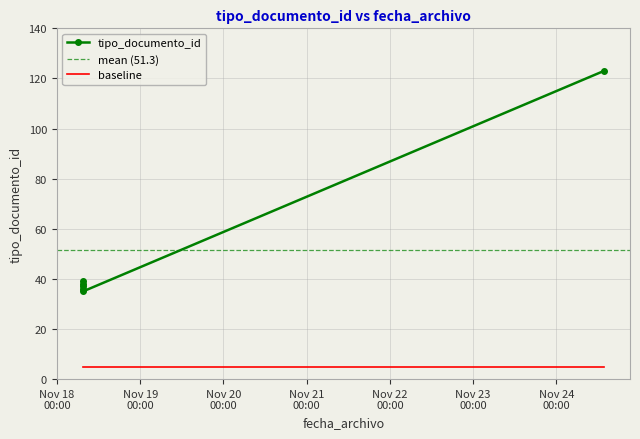

How many lines are shown in the chart?

1